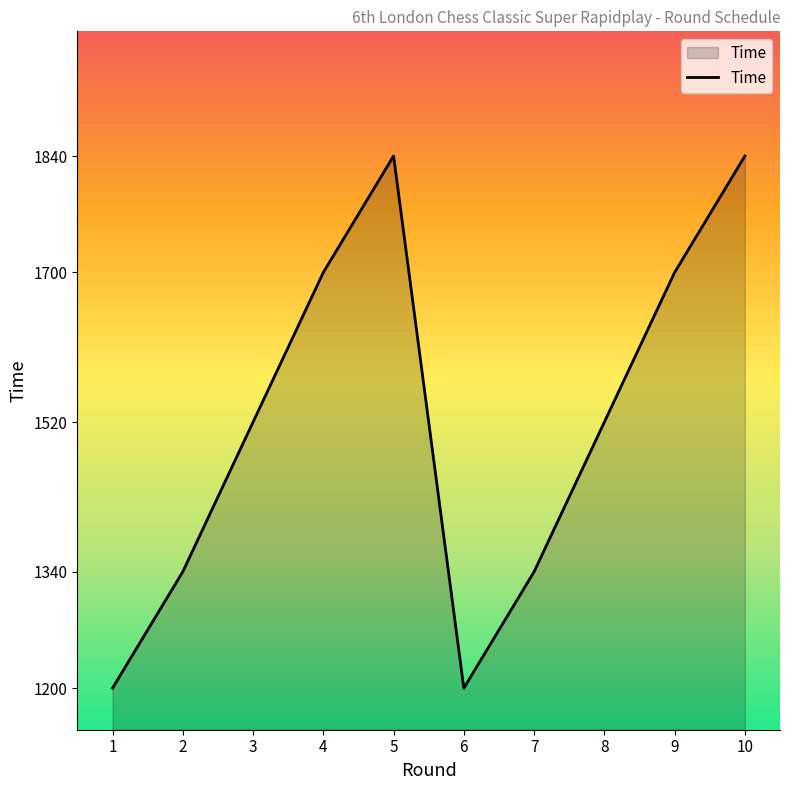

What is the greatest value displayed?

1840